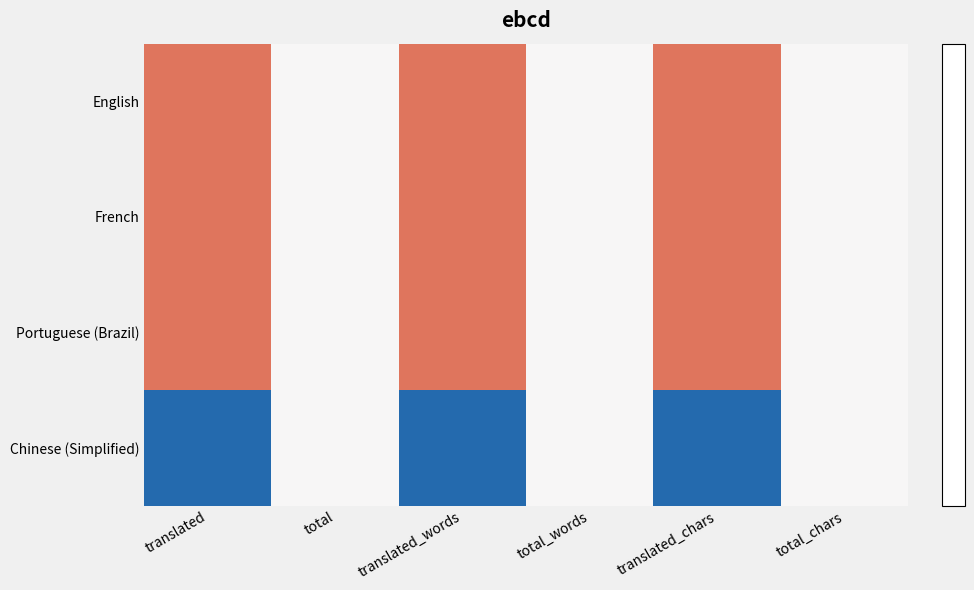

How many categories are shown in the chart?

6